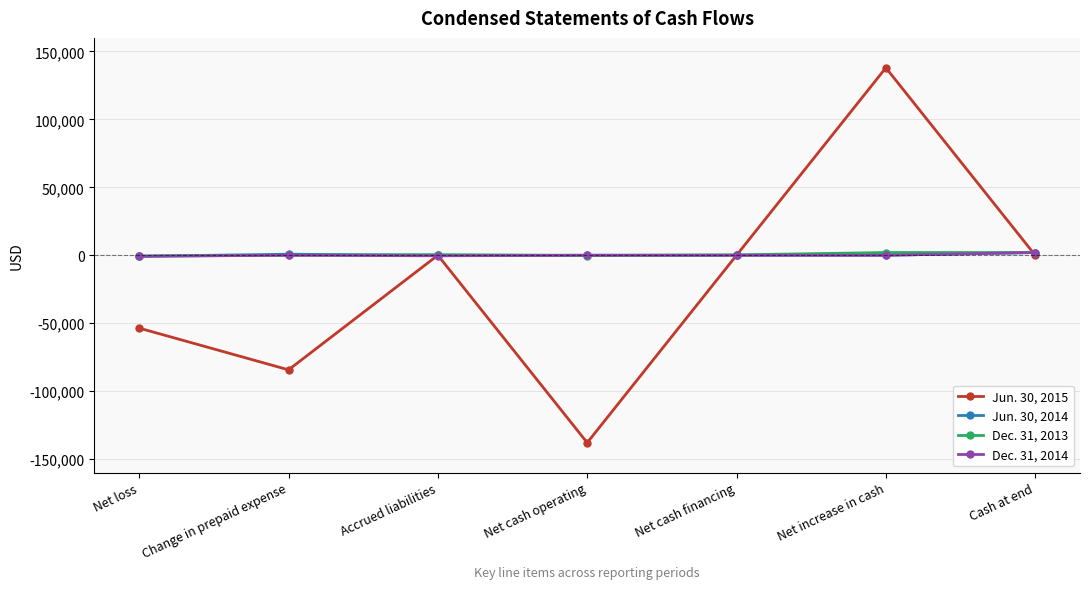

Which series has the widest spread of values?

Jun. 30, 2015